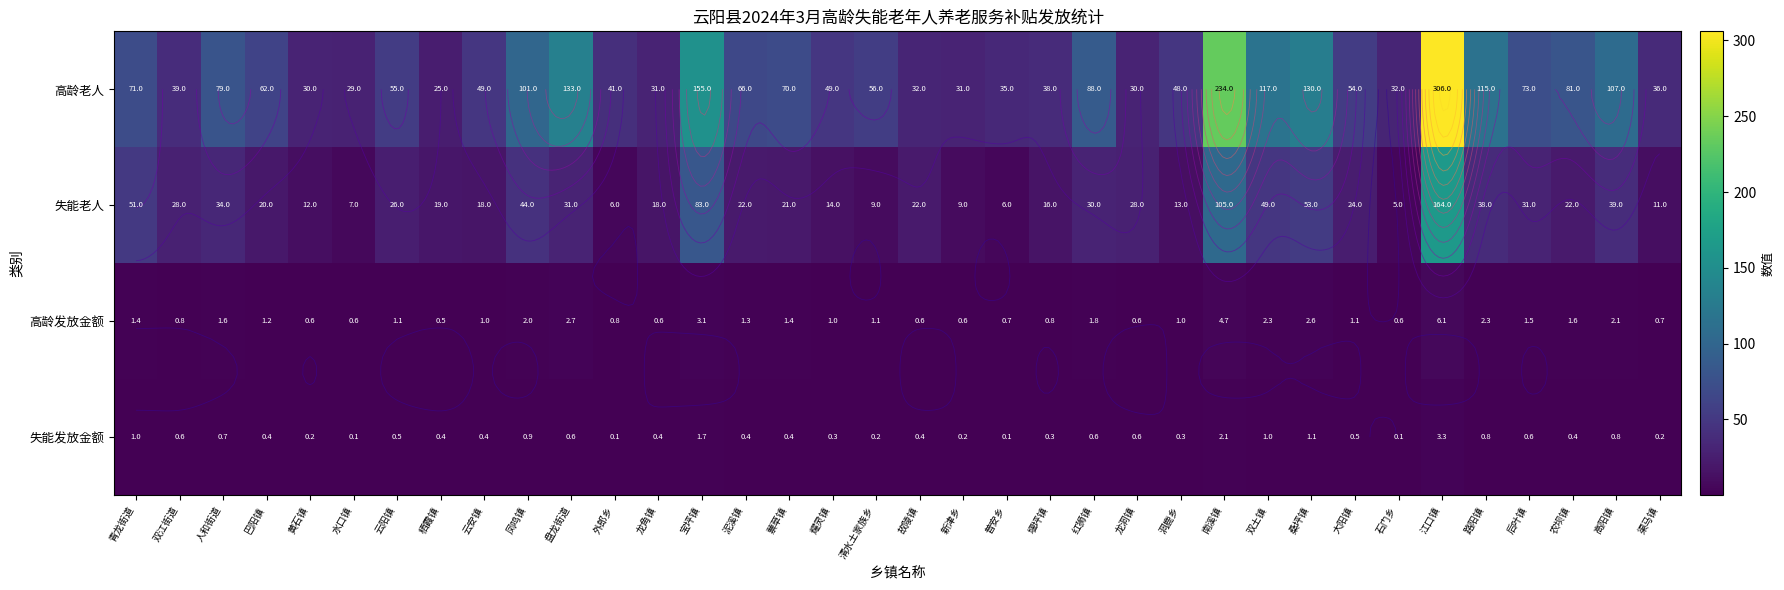

What is the difference between the 失能老人 values at 耀灵镇 and 外郎乡?

8.0